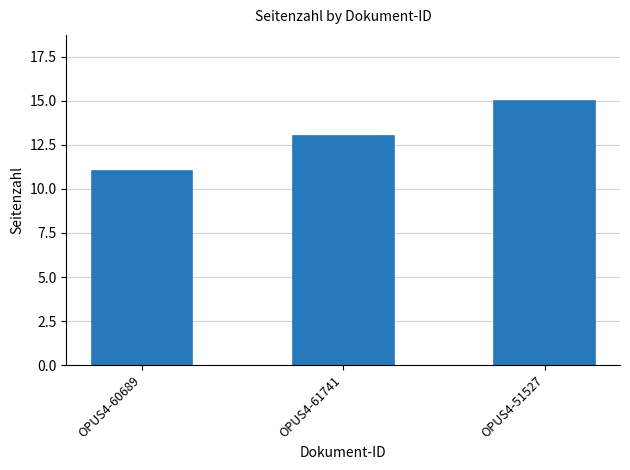

What is the value of the 2nd bar from the left?

13